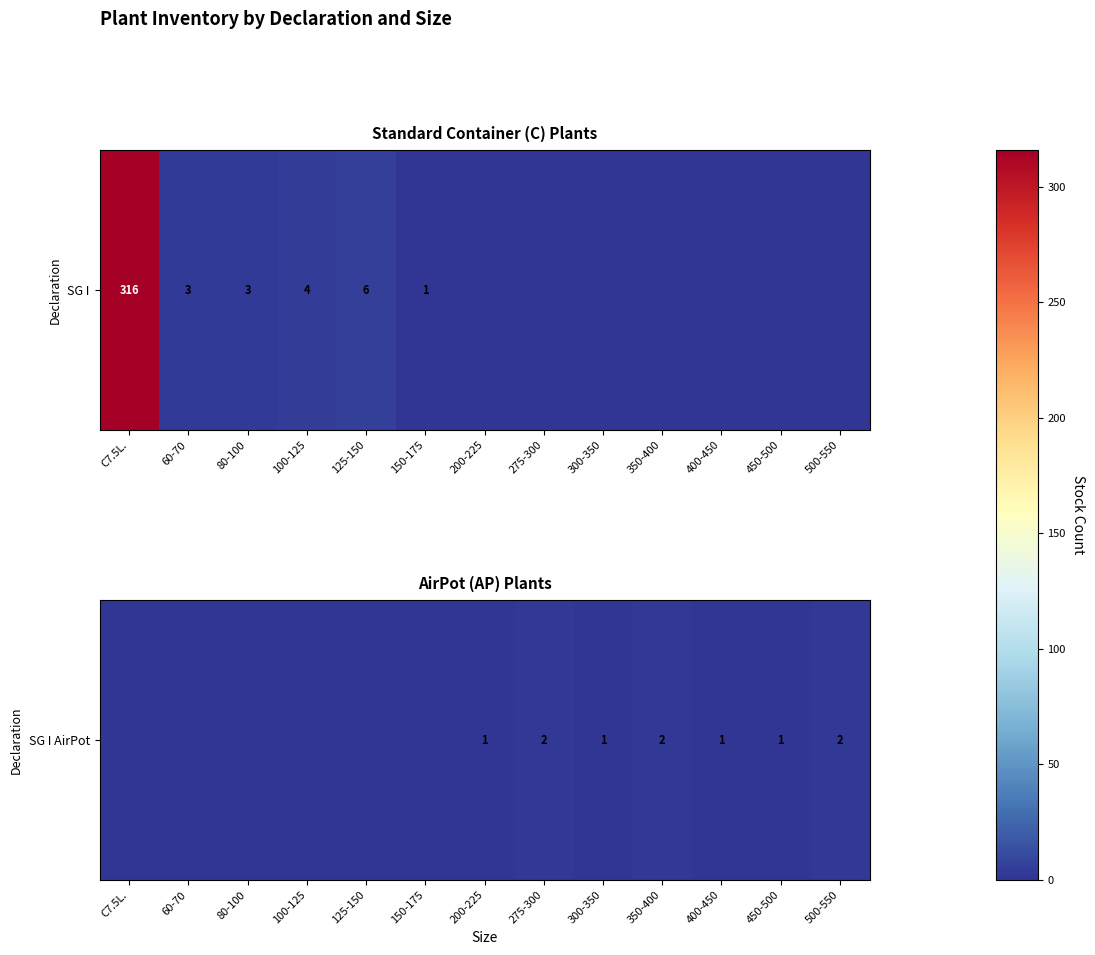

The chart shows a value of 1 at C7.5L.. True or false?

False